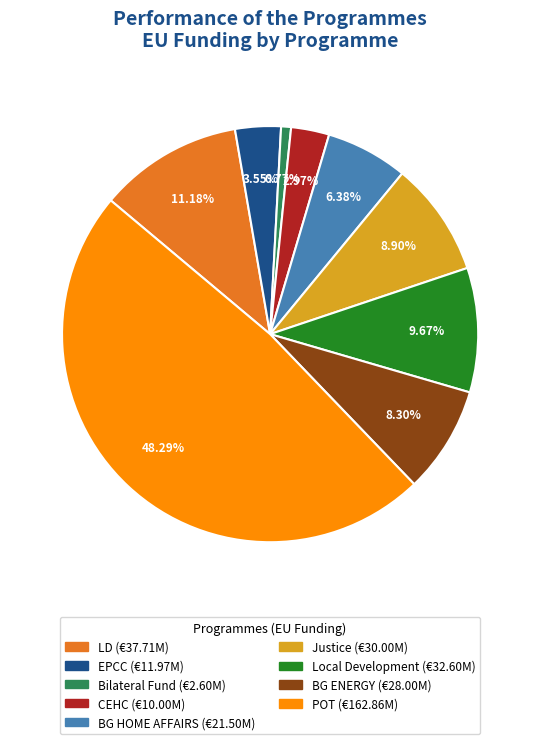

Count the number of slices in the pie.

9